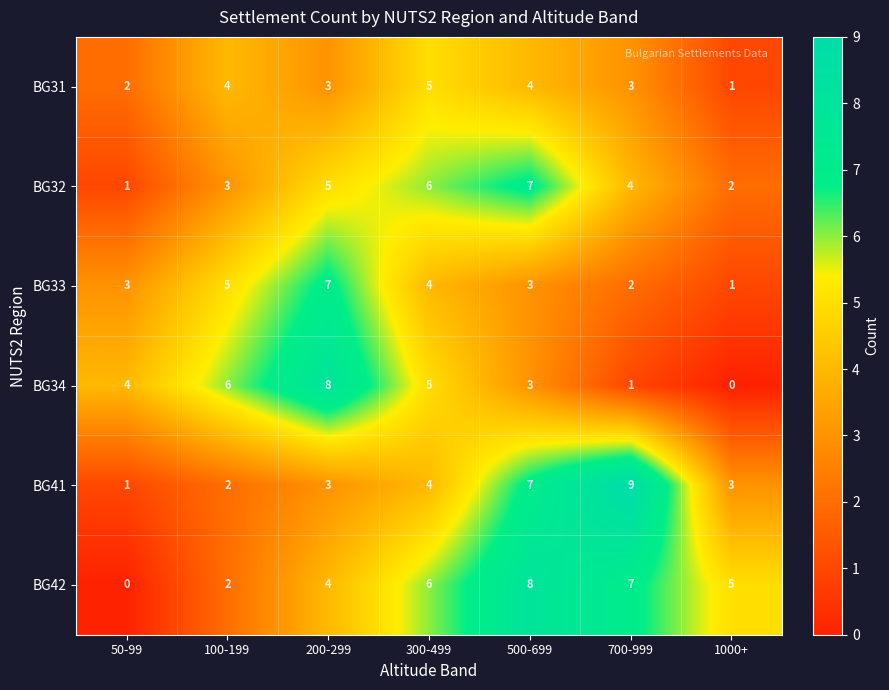

How many positive values does the BG42 series have?

6